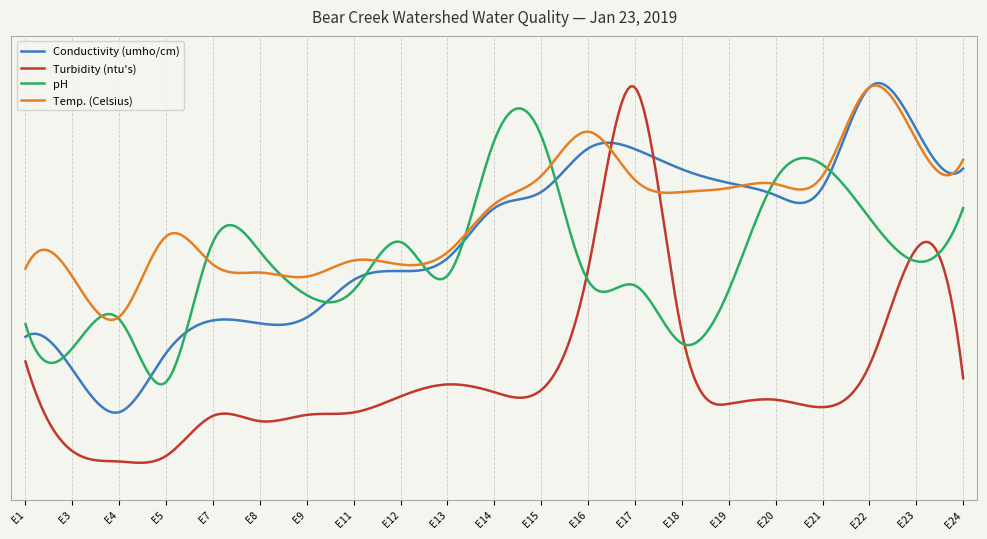

Does the chart have visible grid lines?

Yes